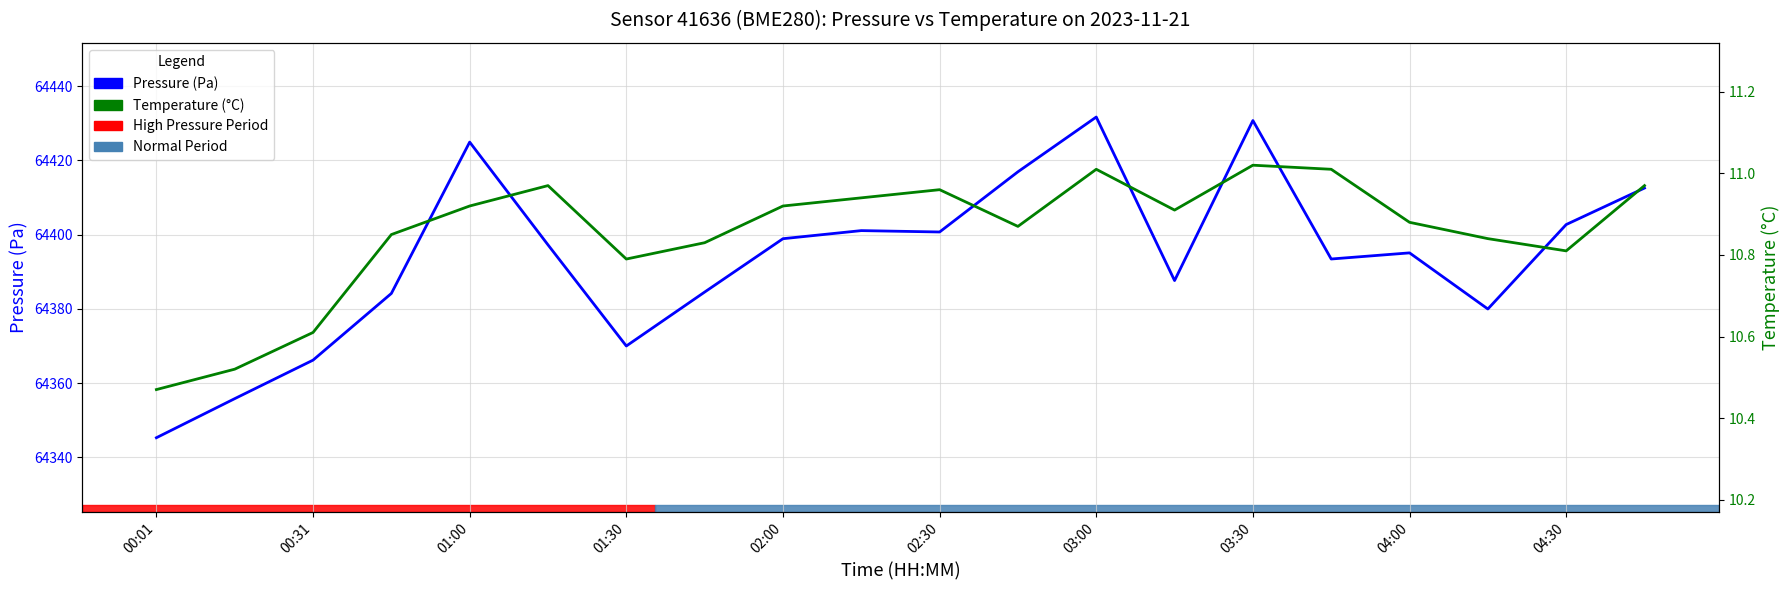

What are all the series names shown in the legend?

Pressure (Pa), Temperature (°C)